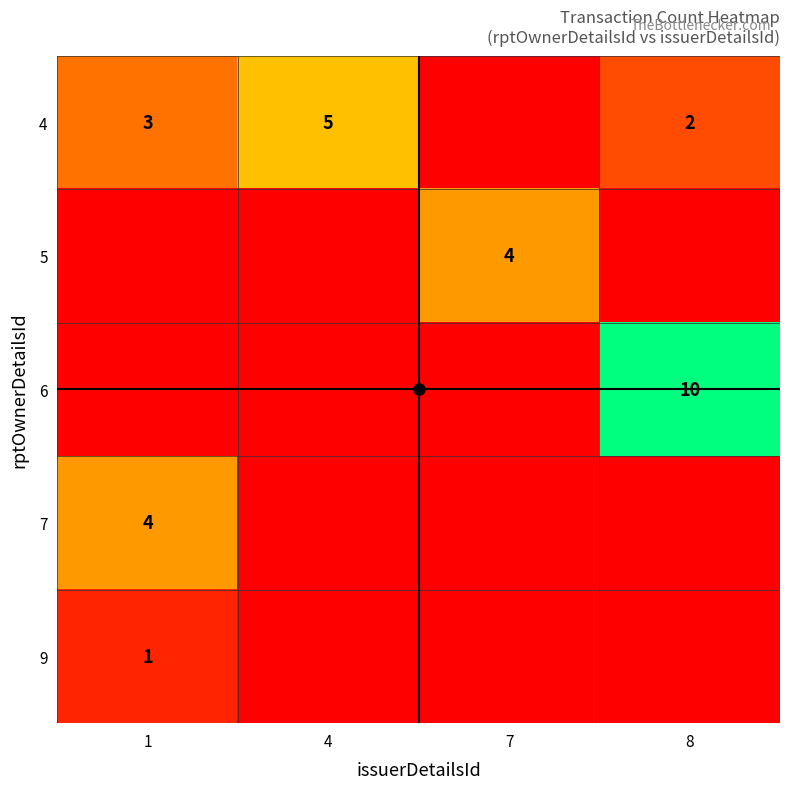

True or false: 6 has a value of 17 at 8.

False